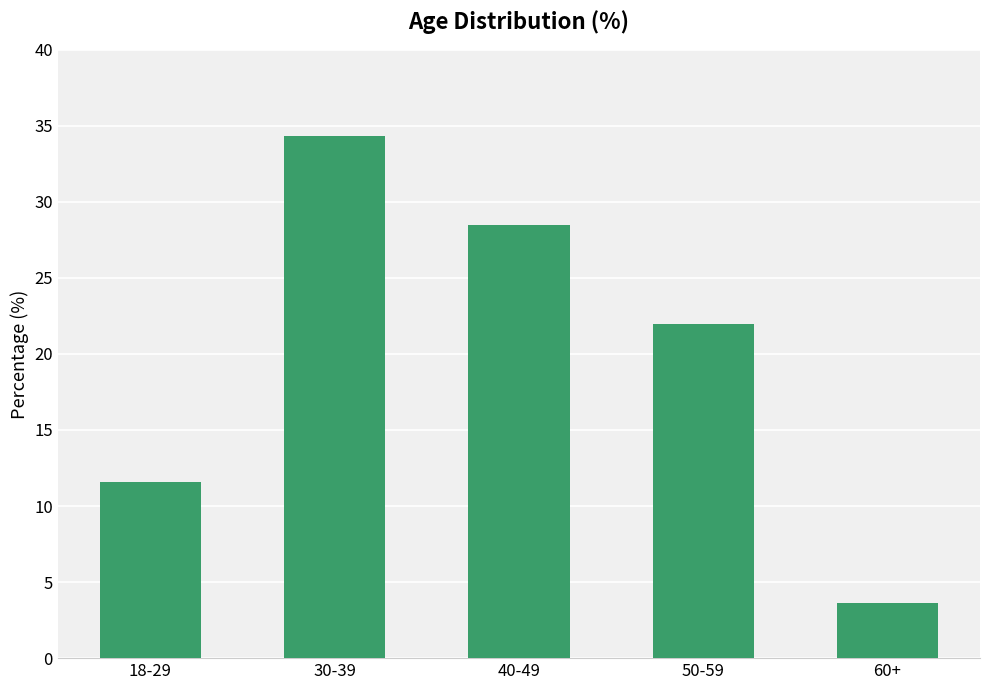

What position from the right is 60+?

1